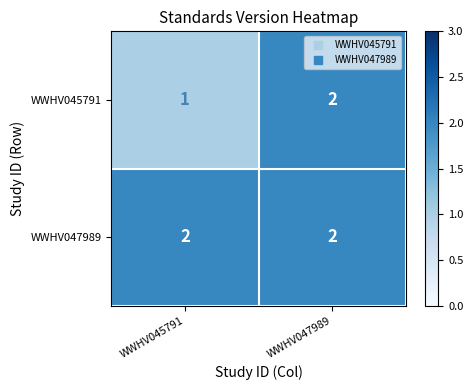

At which label does WWHV045791 reach its peak?

WWHV047989